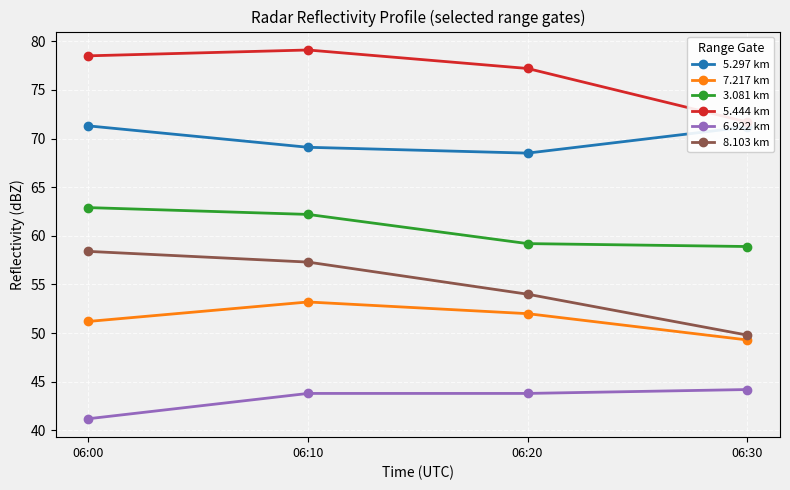

The 6.922 km series shows 44.2 at 06:30. True or false?

True